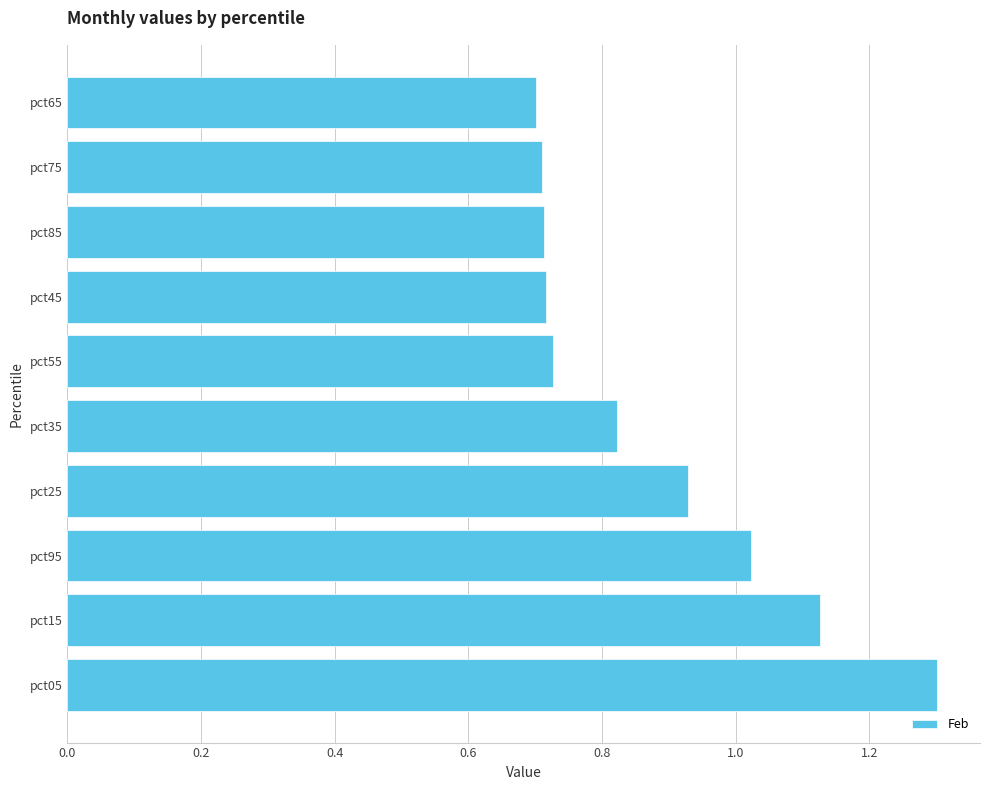

Which category has the highest value across all series?

pct05